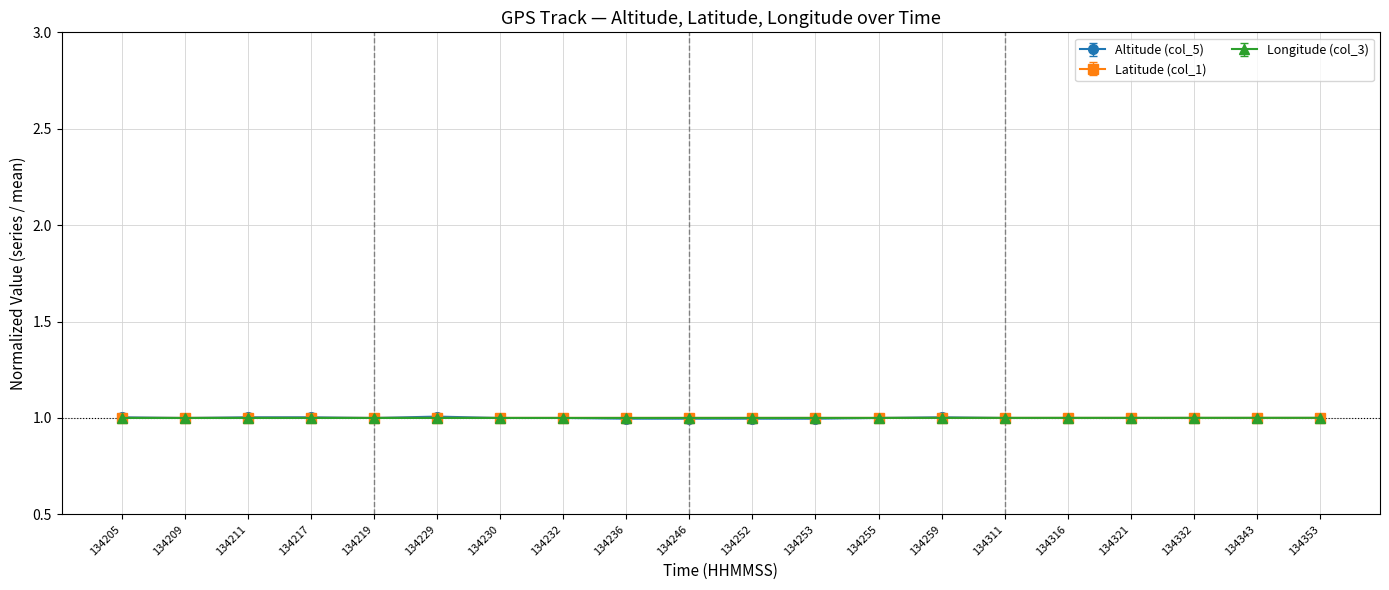

How many values in the Longitude (col_3) series are below 1?

10